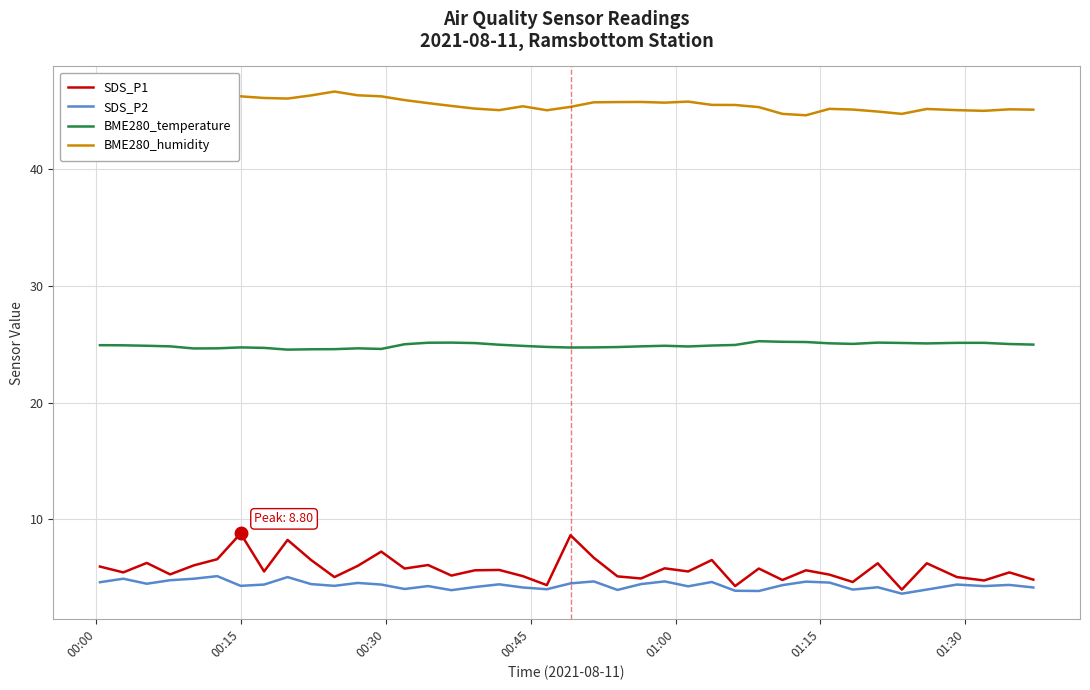

Rank the series by their maximum value, from lowest to highest.

SDS_P2, SDS_P1, BME280_temperature, BME280_humidity